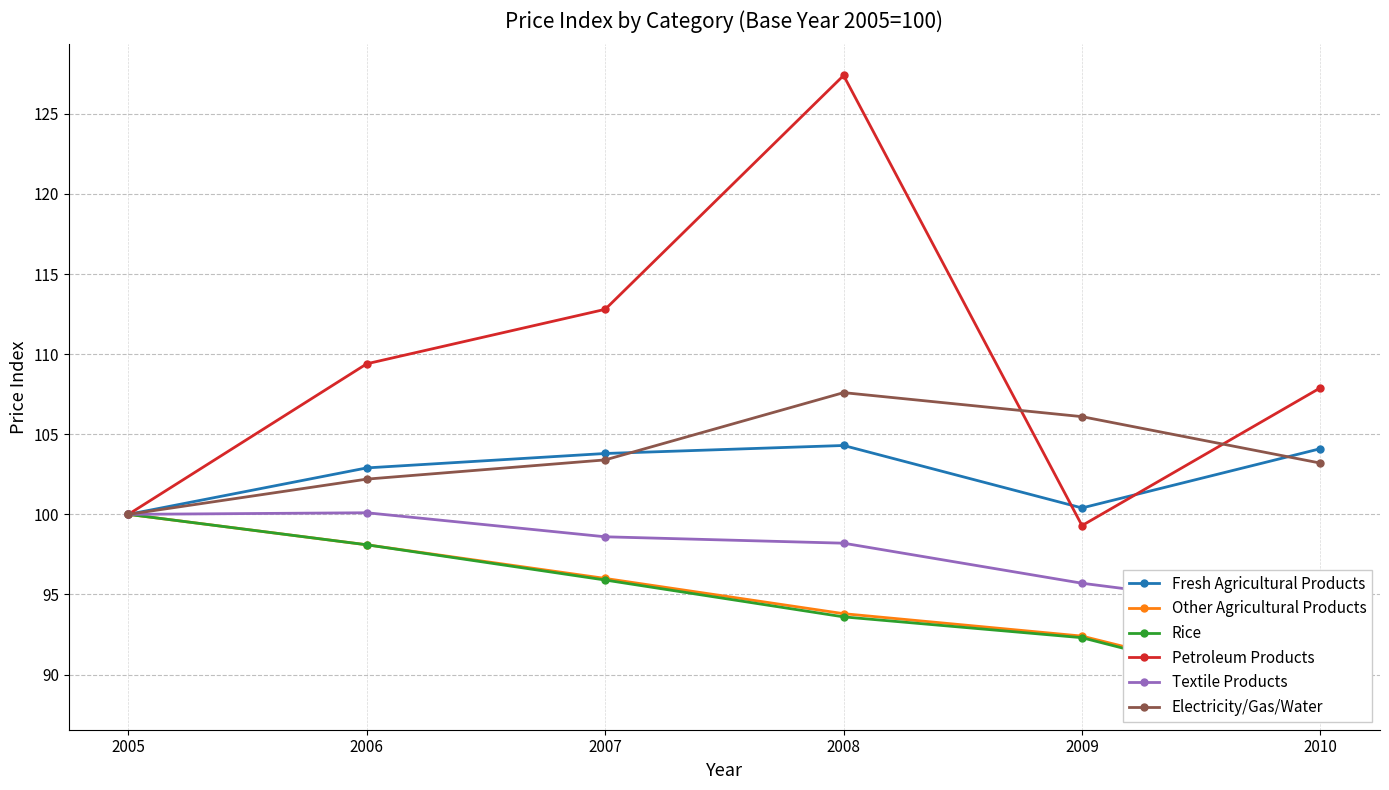

Where does the Electricity/Gas/Water series first go above 103?

2007